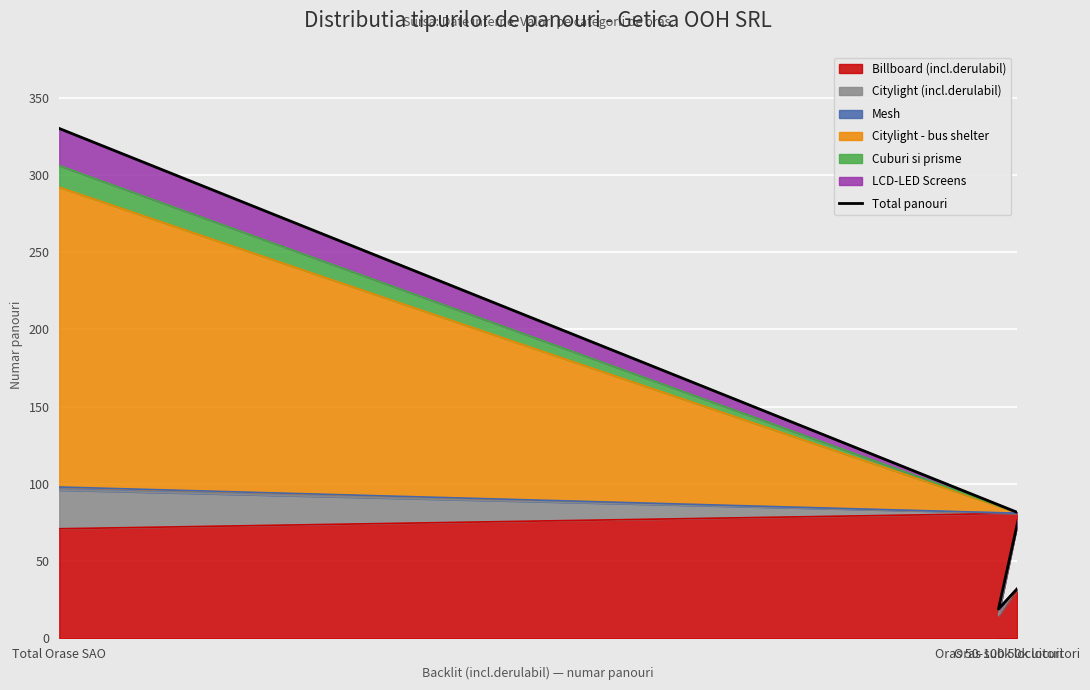

What is the label of the 3rd point from the left?

Oras 50-100k locuitori